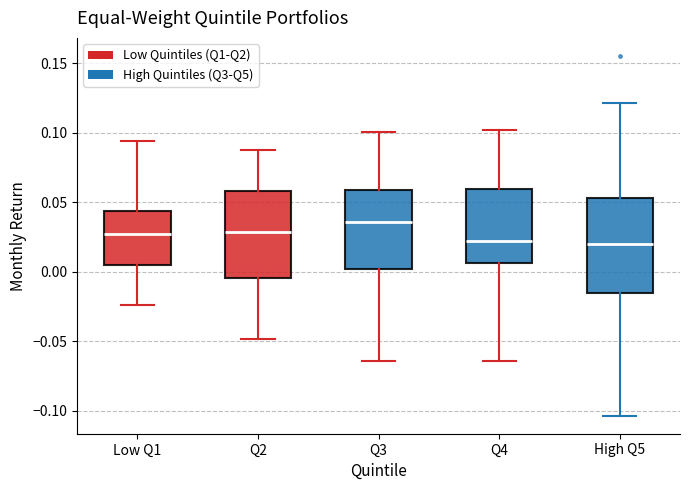

Where is the upper edge of the box for Q2 on the y-axis? The values are not printed on the chart, so give them approximately, as read against the axis.

0.060